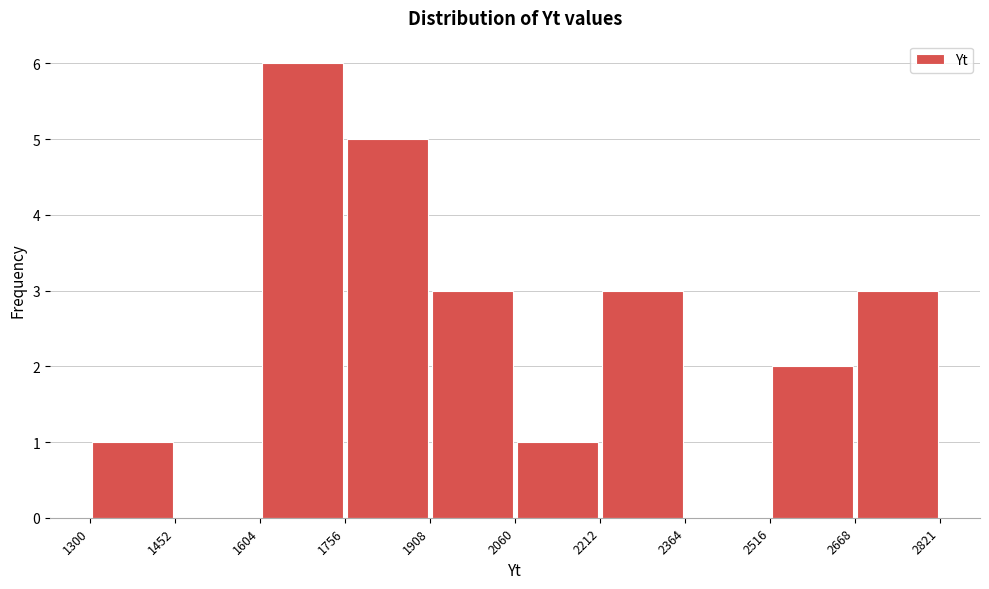

Over which range of the x-axis is the bar tallest?

1604 to 1756